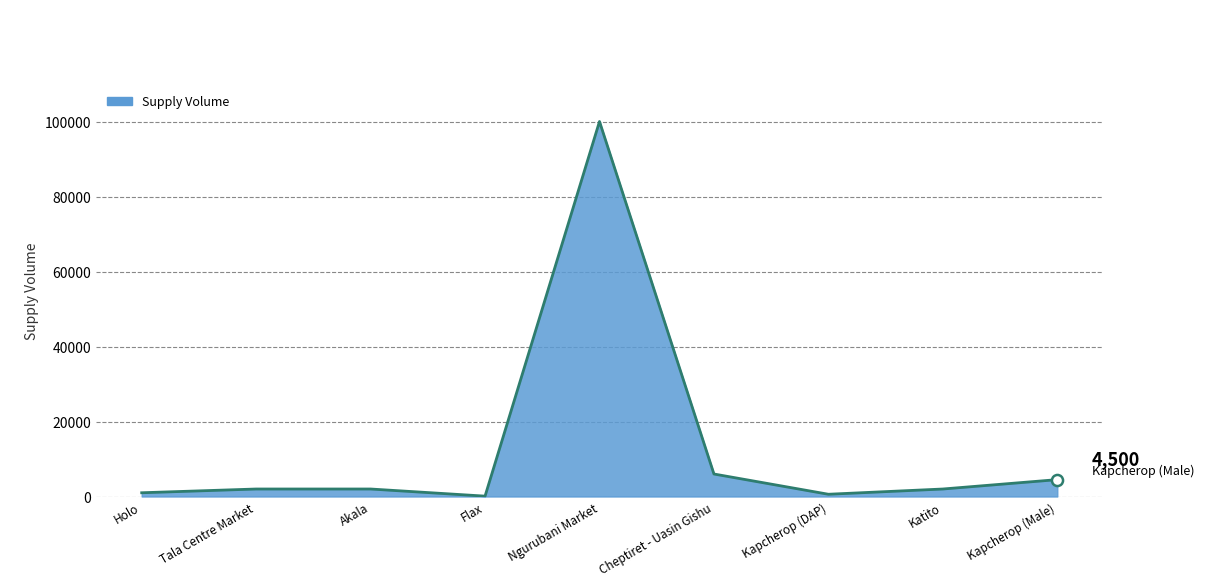

What is the sum of the values at Holo and Cheptiret - Uasin Gishu?

7000